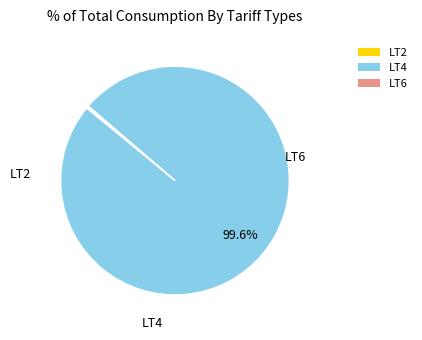

Which category accounts for the majority?

LT4